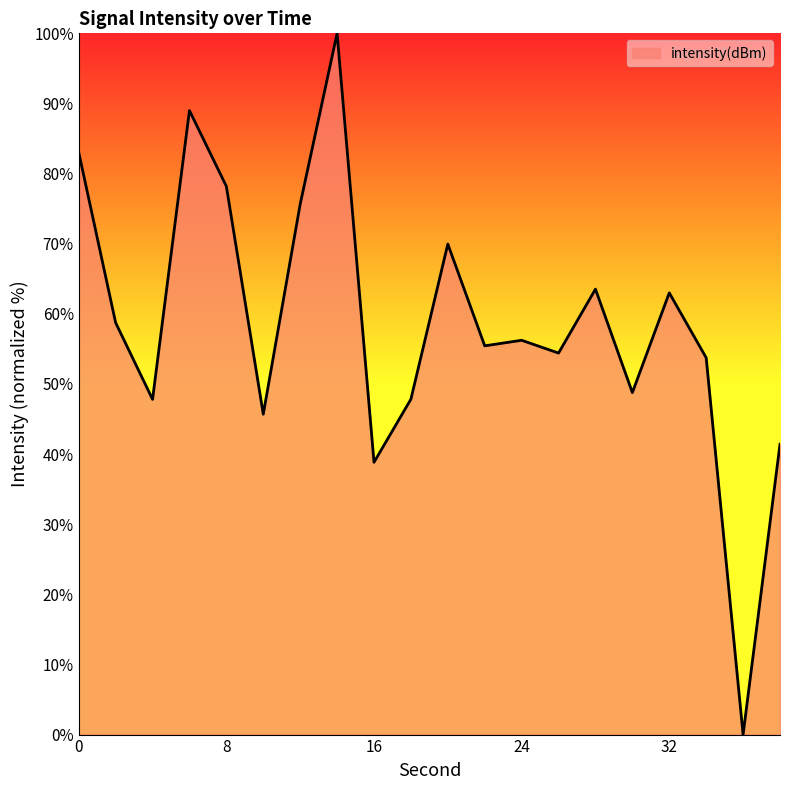

What is the difference between the maximum and minimum values?

100.0